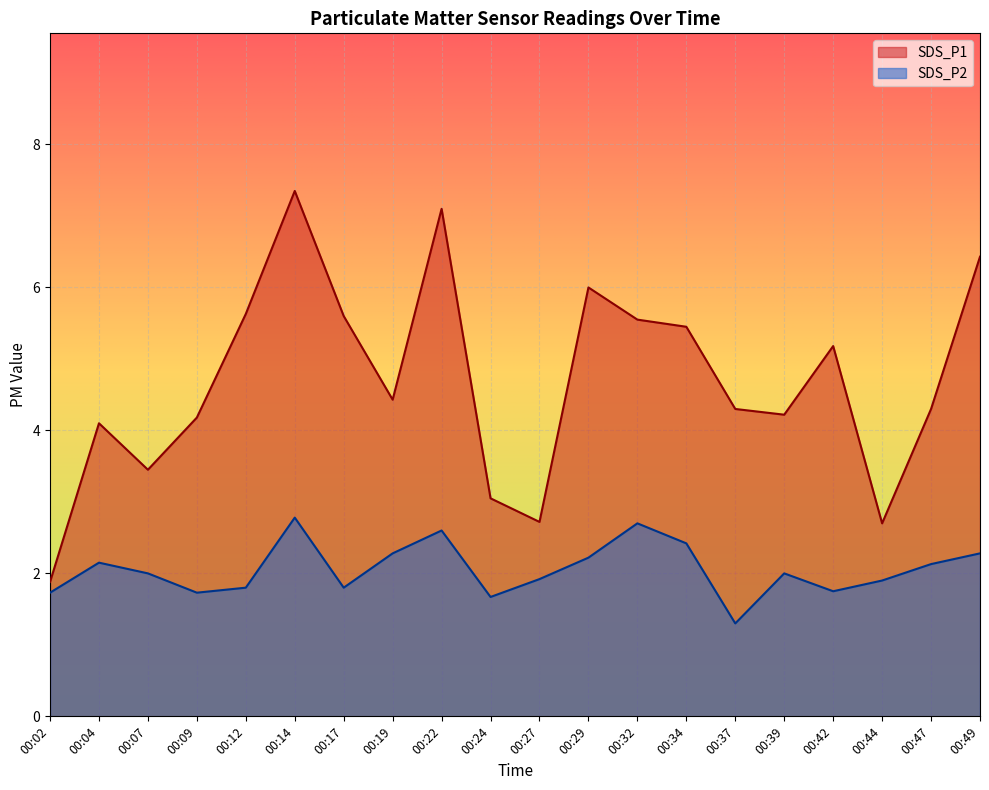

What is the highest value of the SDS_P2 series?

2.8